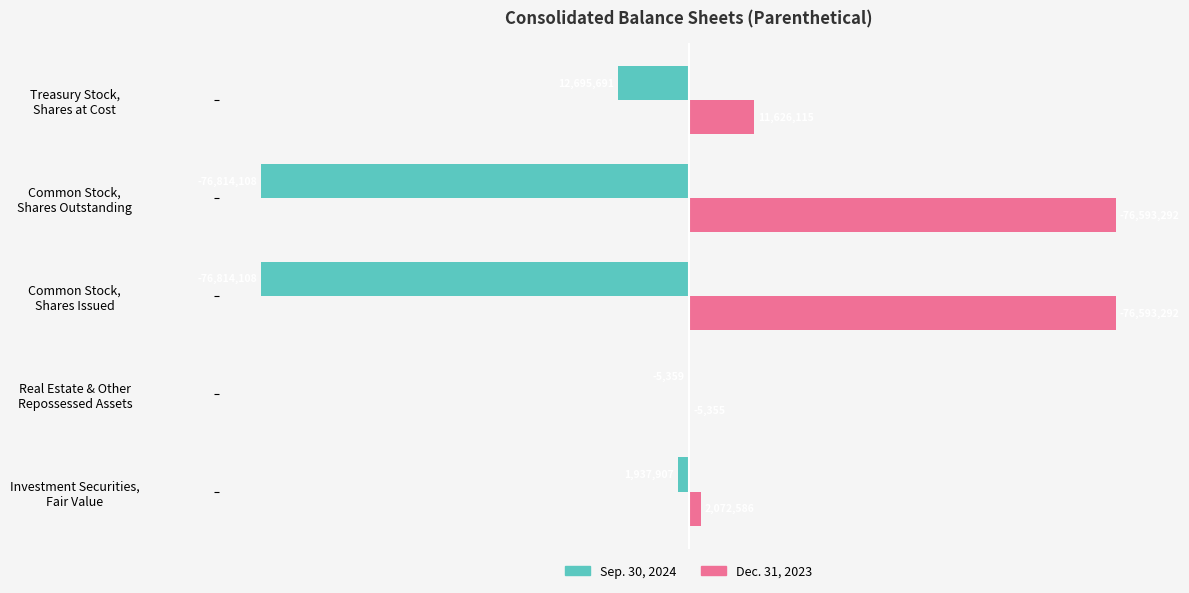

What are all the series names shown in the legend?

Sep. 30, 2024, Dec. 31, 2023